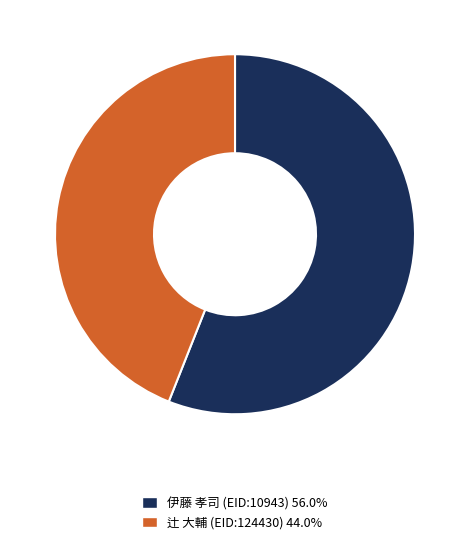

How many segments does this pie chart have?

2